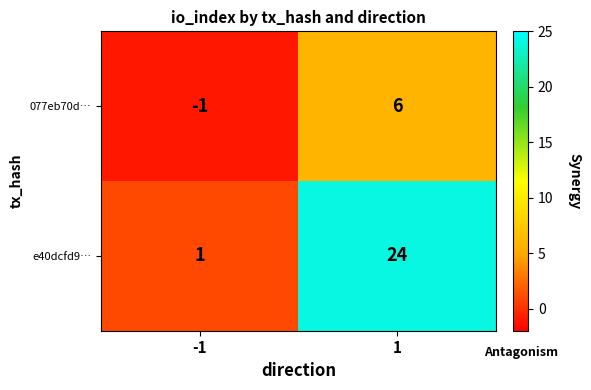

True or false: 077eb70d… has a value of 6 at 1.

True